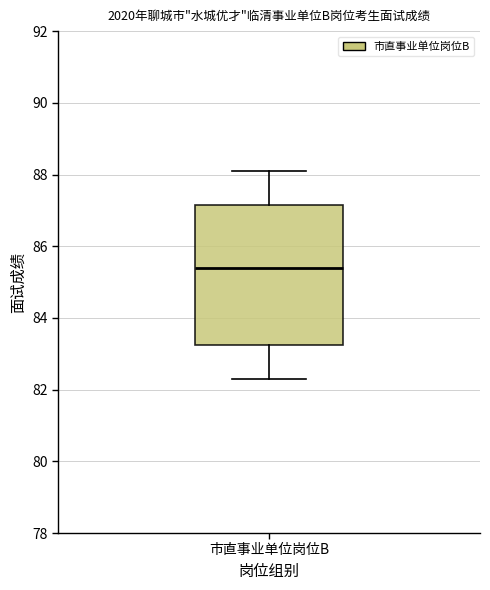

Read this box plot against the y-axis: the position of the median line, the range covered by the box, and the ends of both whiskers. The values are not printed on the chart, so give them approximately, as read against the axis.

median 85.4, box 83.2 to 87.2, whiskers 82.4 to 88.2